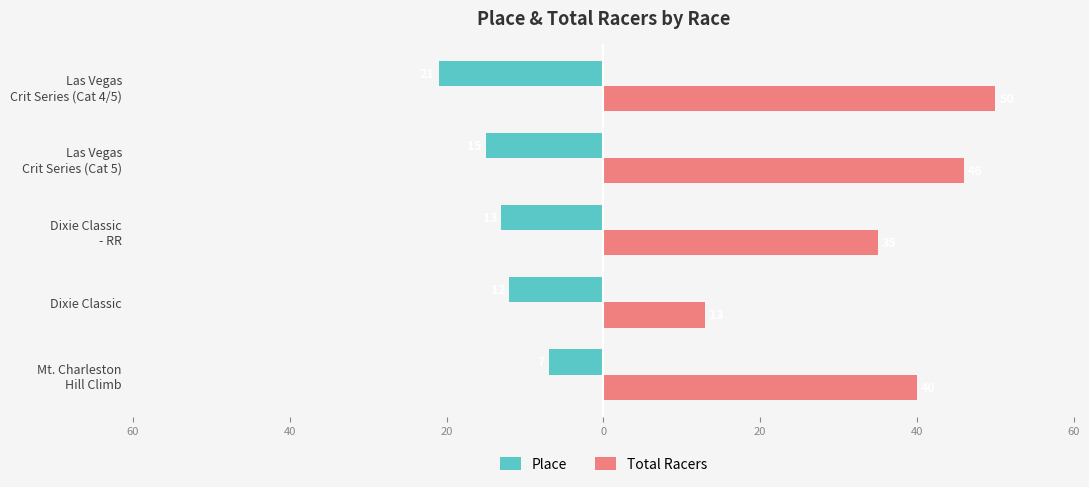

Rank the series by their average value, from lowest to highest.

Place, Total Racers